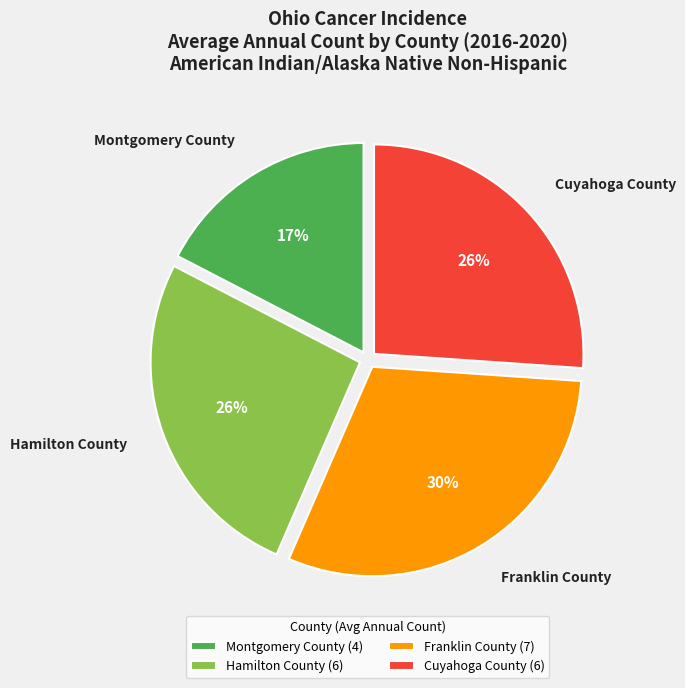

Is Cuyahoga County the majority of the pie?

No